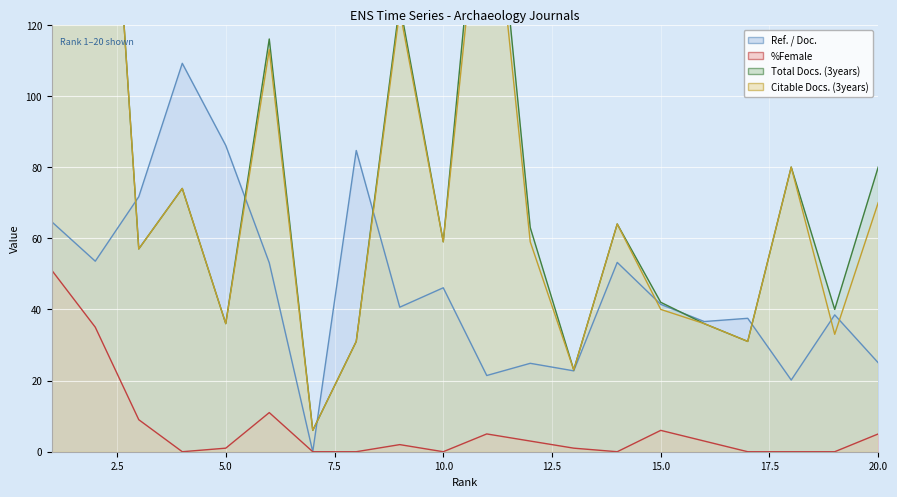

How many interior local valleys does the Citable Docs. (3years) series have?

7